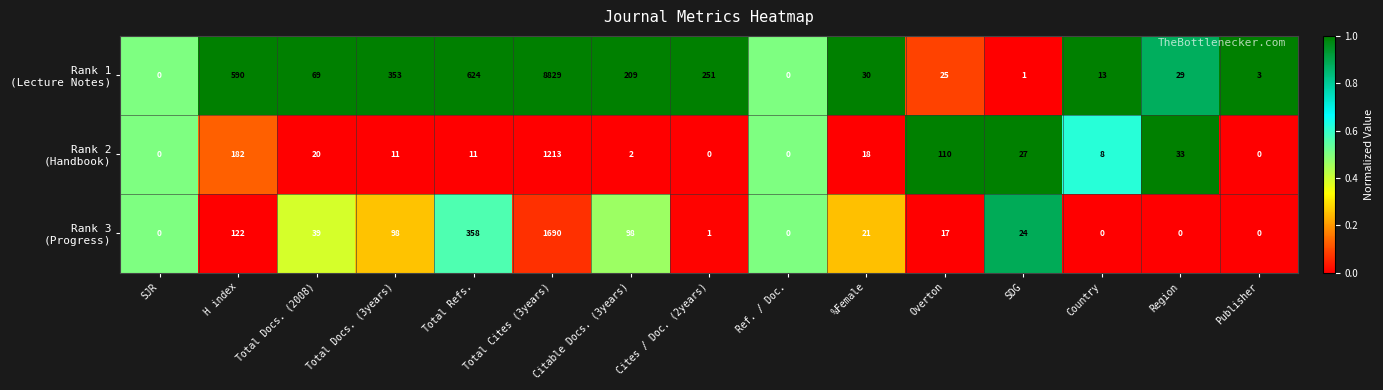

Which label corresponds to the largest value in the chart?

Total Cites (3years)